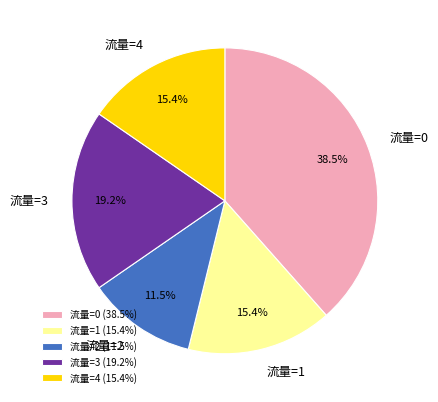

What percentage do 流量=1 and 流量=3 together represent?

34.6%